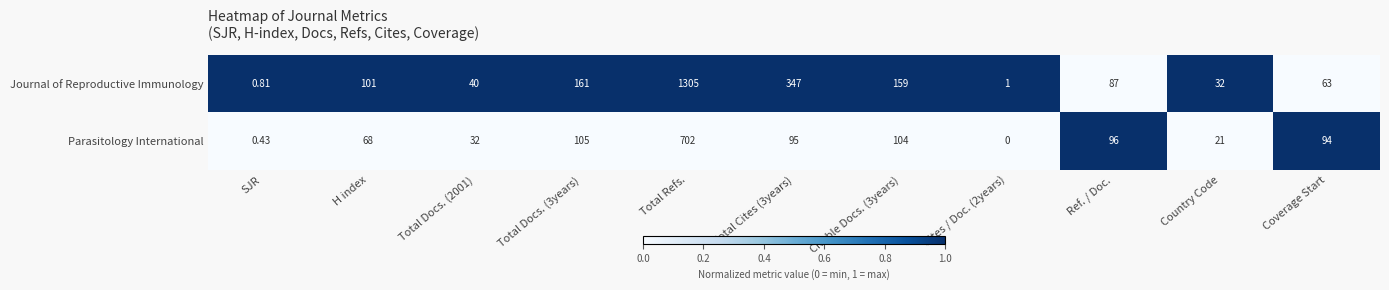

Where does the Journal of Reproductive Immunology series first go above 87?

H index